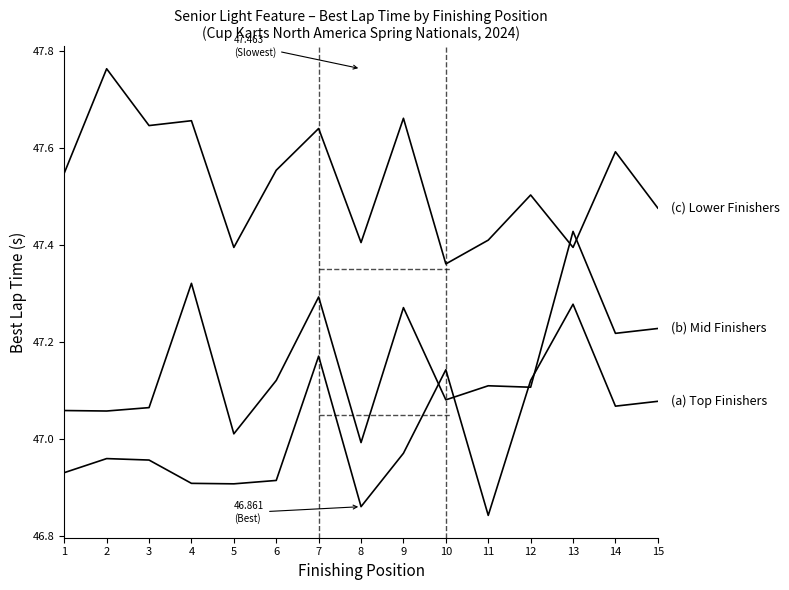

How many distinct data groups are displayed?

3